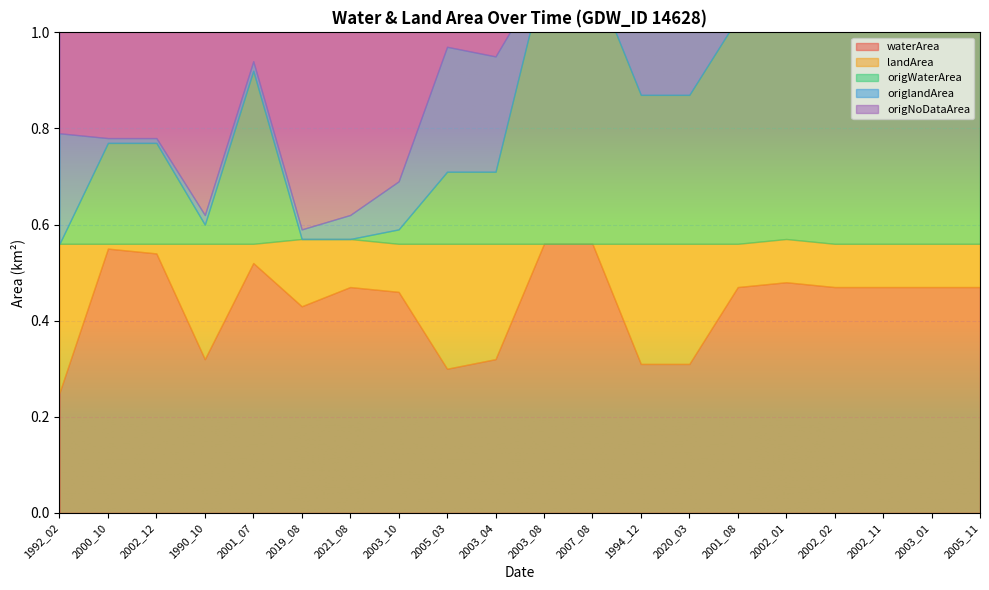

What is the sum of all origNoDataArea values?

3.5